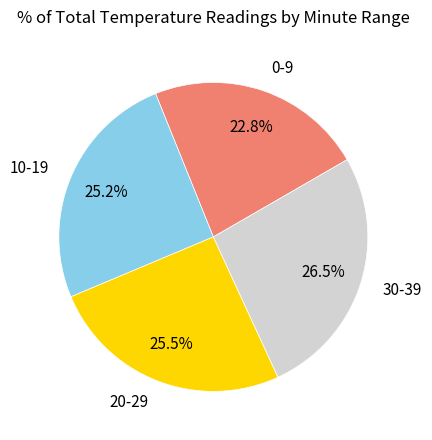

How many segments does this pie chart have?

4